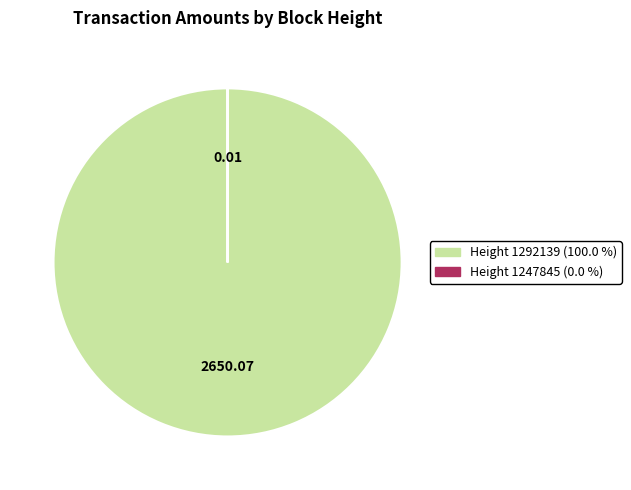

Does any single category account for the majority?

Yes